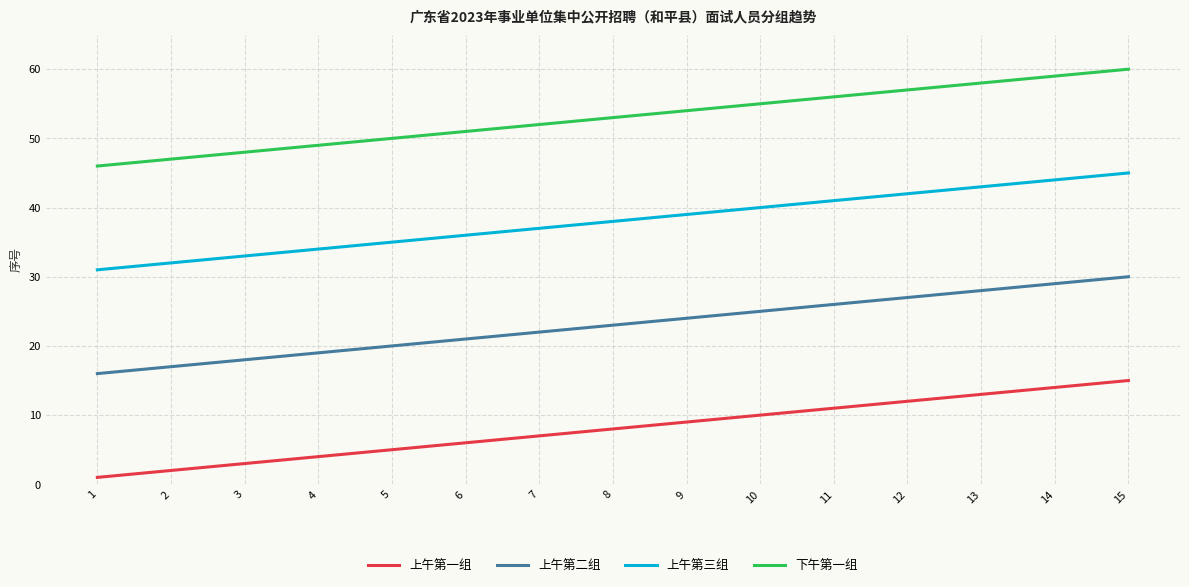

What is the spread (max minus min) of values at 8?

45